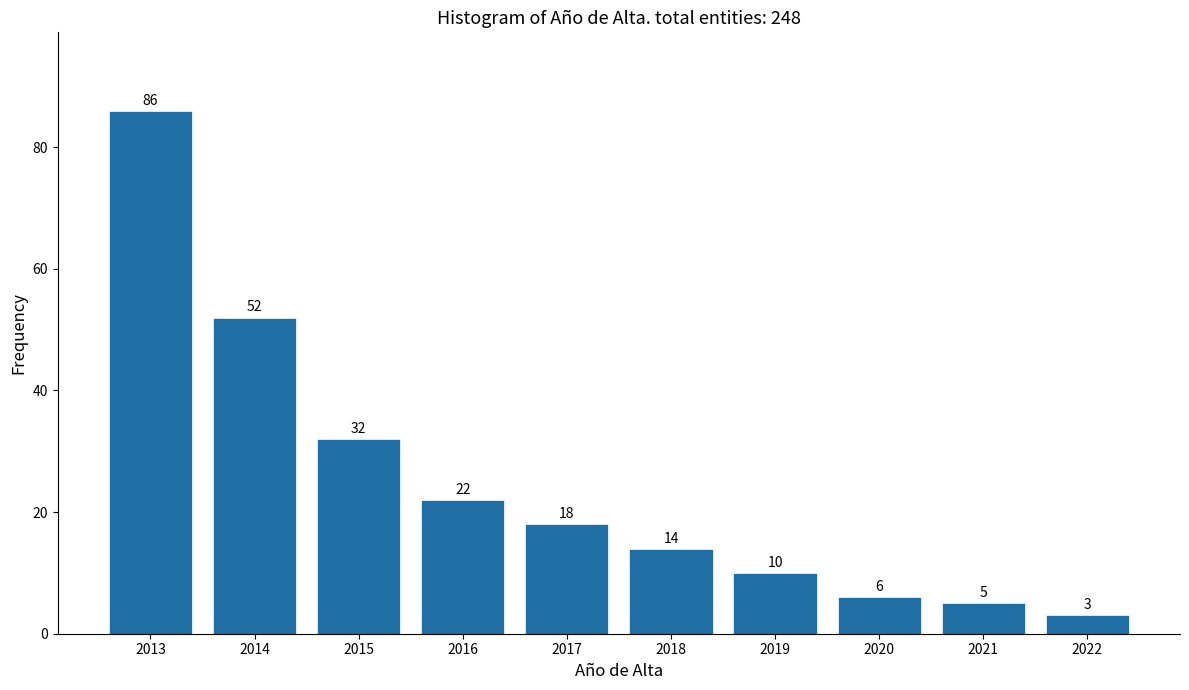

Reading left to right, transcribe all the data shown in this chart.

2013=86	2014=52	2015=32	2016=22	2017=18	2018=14	2019=10	2020=6	2021=5	2022=3